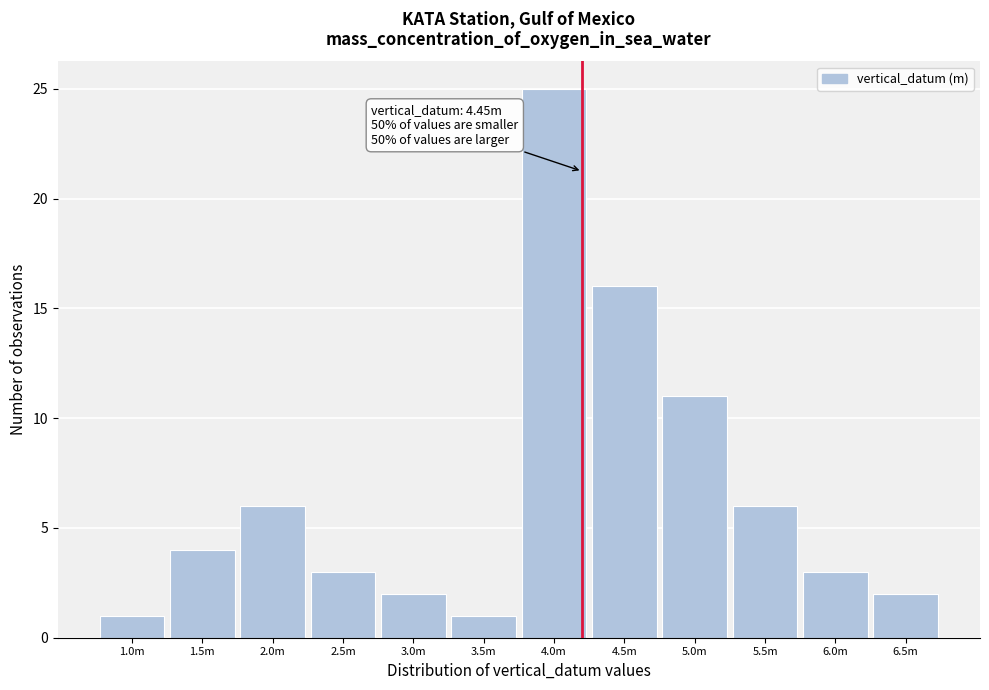

Reading right to left, what are all the values shown in this chart?

6.5m=2	6.0m=3	5.5m=6	5.0m=11	4.5m=16	4.0m=25	3.5m=1	3.0m=2	2.5m=3	2.0m=6	1.5m=4	1.0m=1